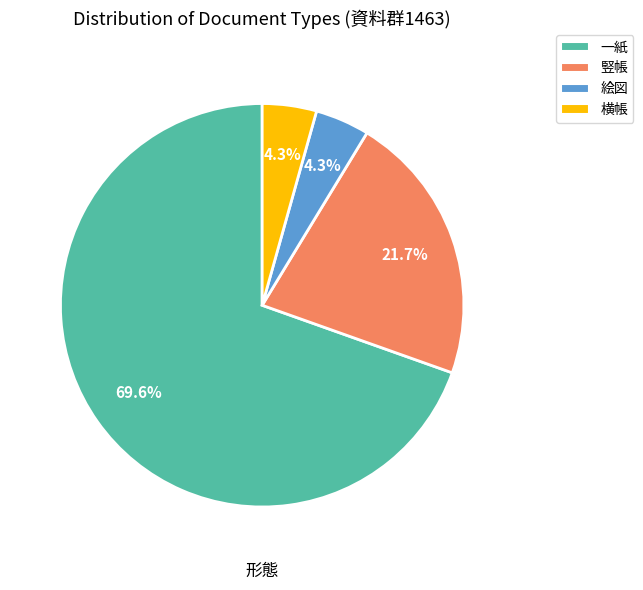

Is there a majority slice in this chart?

Yes